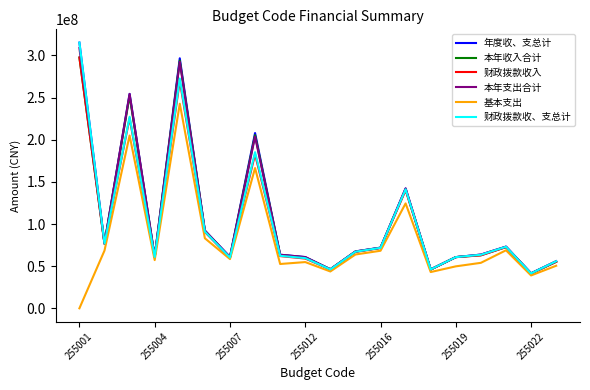

What is the minimum value for 年度收、支总计?

41525378.0